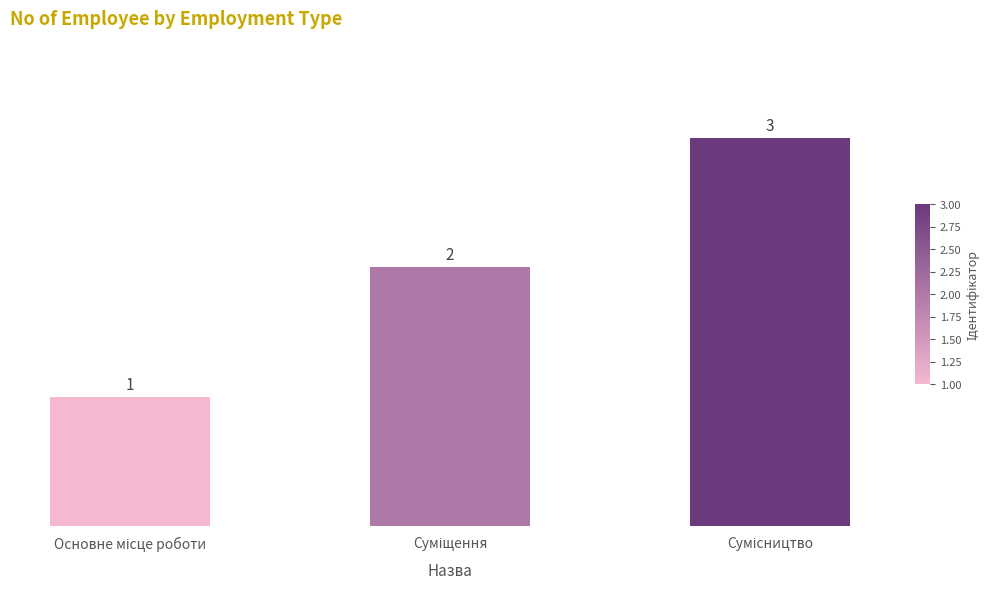

Does the chart contain any negative values?

No